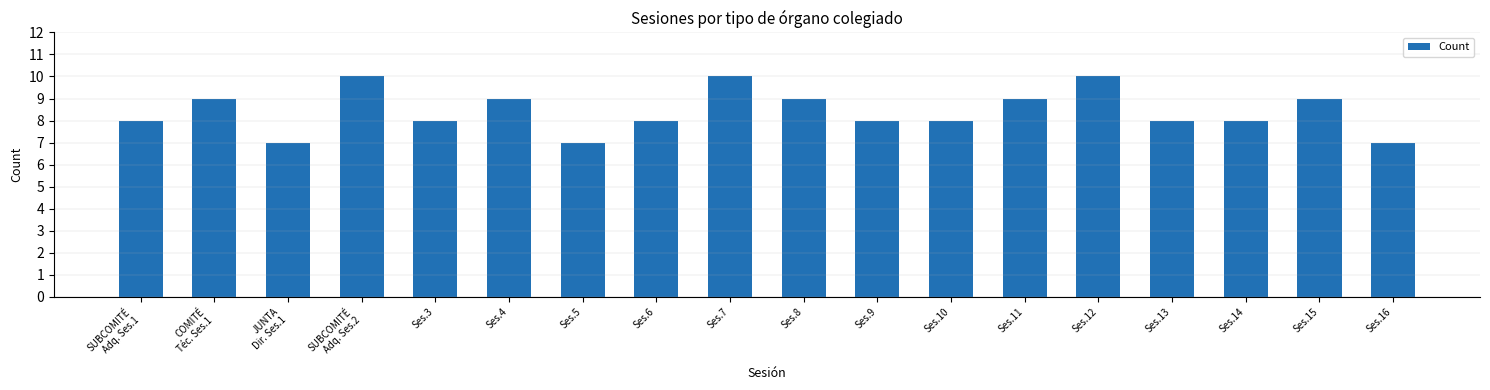

What is the difference between the second highest and second lowest values?

3